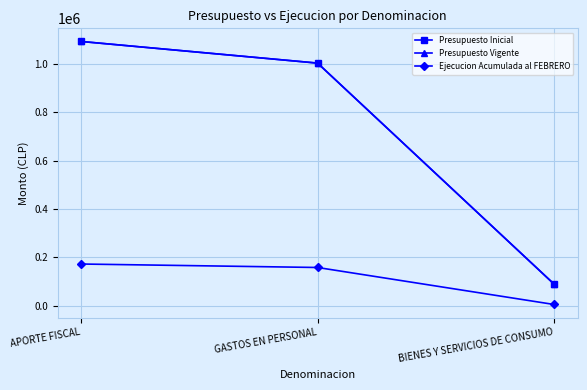

What is the maximum value shown in the chart?

1094250